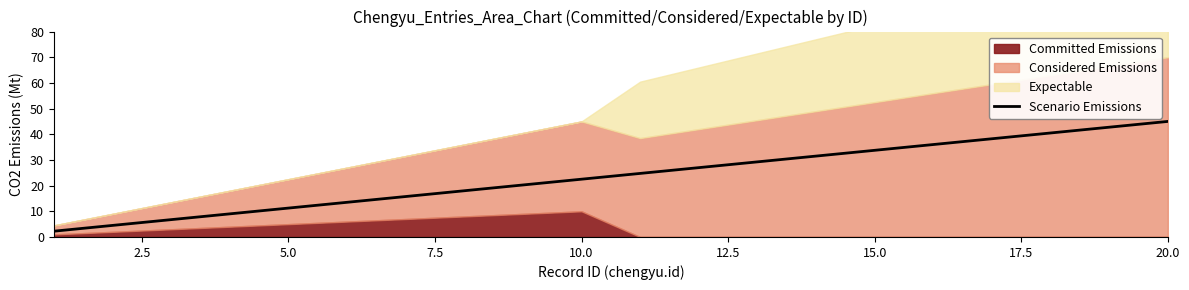

What is the highest value of the Scenario Emissions series?

45.0